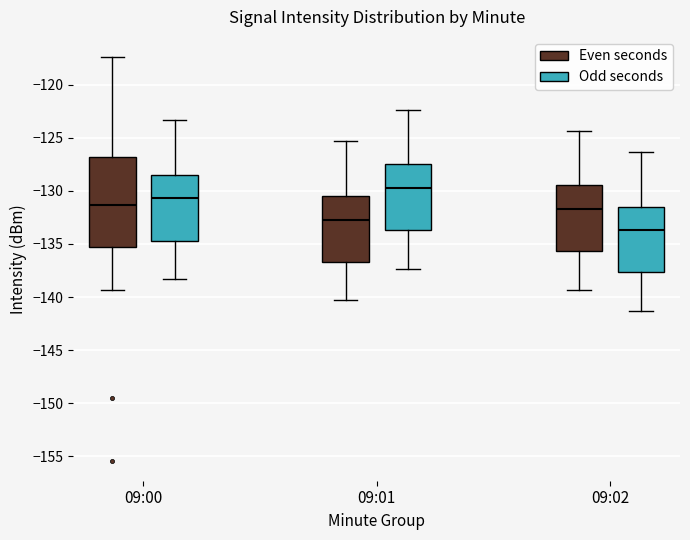

Reading left to right, read every box against the y-axis: the position of its median line, the range the box covers, and the ends of its whiskers. The values are not printed on the chart, so give them approximately, as read against the axis.

09:00 (Even seconds): median -131.5, box -135.5 to -127.0, whiskers -139.5 to -117.5
09:00 (Odd seconds): median -130.5, box -134.5 to -128.5, whiskers -138.5 to -123.5
09:01 (Even seconds): median -132.5, box -136.5 to -130.5, whiskers -140.5 to -125.5
09:01 (Odd seconds): median -129.5, box -133.5 to -127.5, whiskers -137.5 to -122.5
09:02 (Even seconds): median -131.5, box -135.5 to -129.5, whiskers -139.5 to -124.5
09:02 (Odd seconds): median -133.5, box -137.5 to -131.5, whiskers -141.5 to -126.5